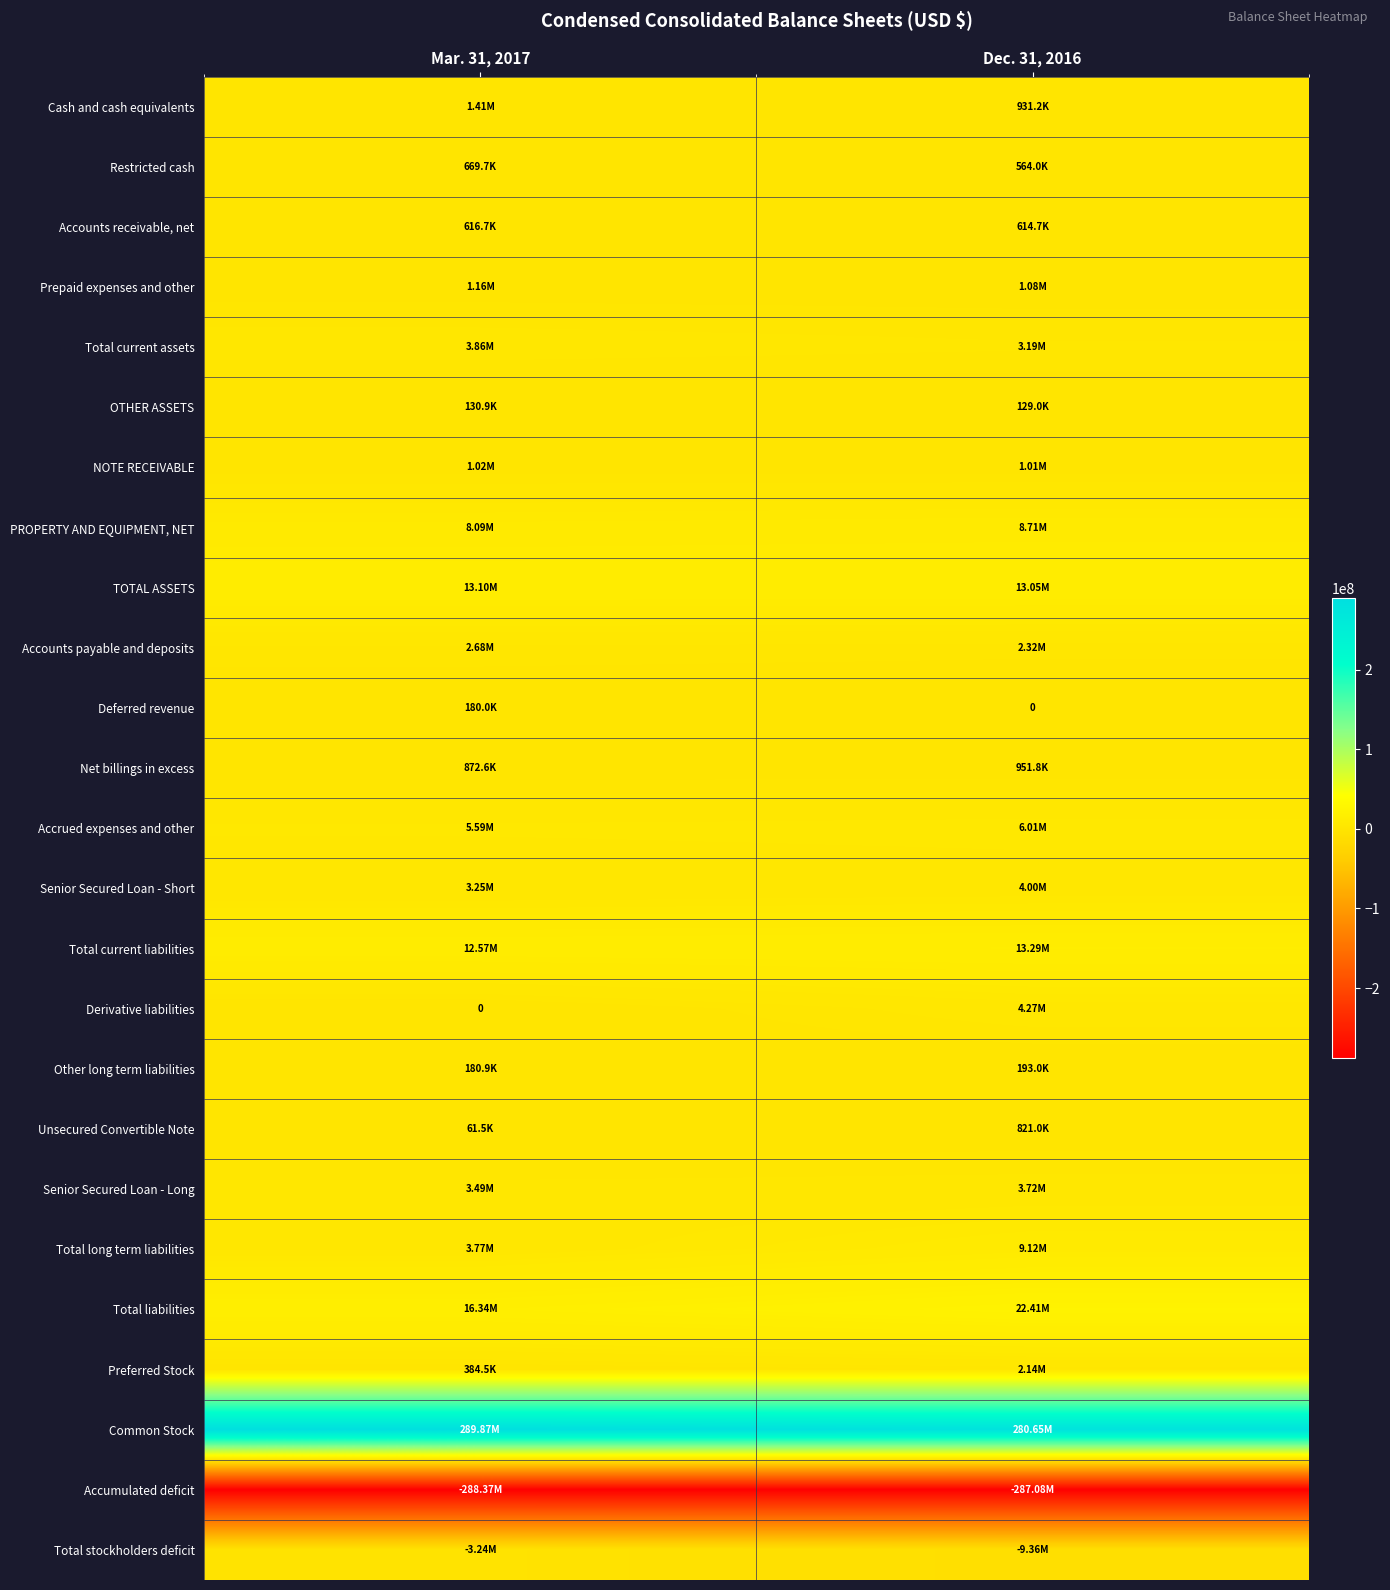

What is the sum of the Senior Secured Loan - Long values at Dec. 31, 2016 and Mar. 31, 2017?

7209949